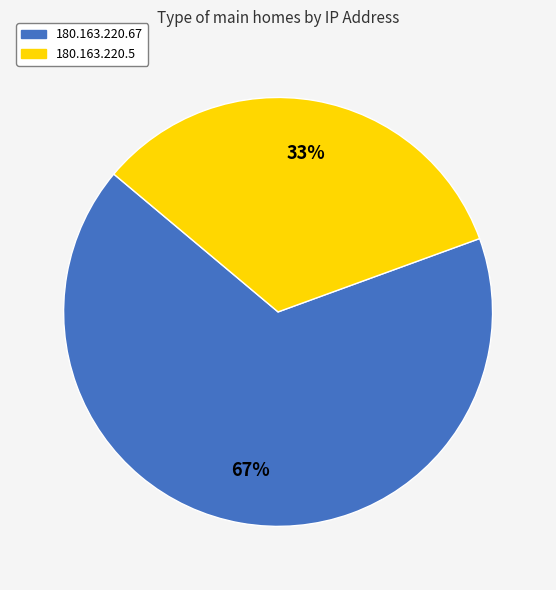

Do 180.163.220.5 and 180.163.220.67 together represent more than half of the pie?

Yes